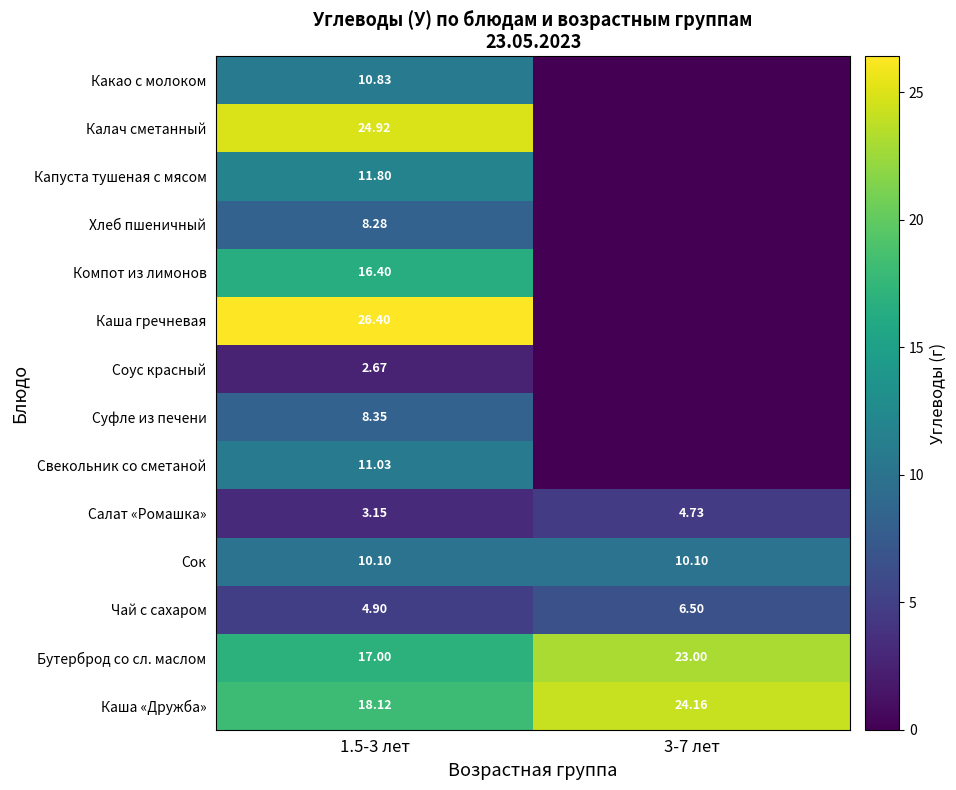

Rank the series at 1.5-3 лет from lowest to highest value.

Соус красный, Салат «Ромашка», Чай с сахаром, Хлеб пшеничный, Суфле из печени, Сок, Какао с молоком, Свекольник со сметаной, Капуста тушеная с мясом, Компот из лимонов, Бутерброд со сл. маслом, Каша «Дружба», Калач сметанный, Каша гречневая